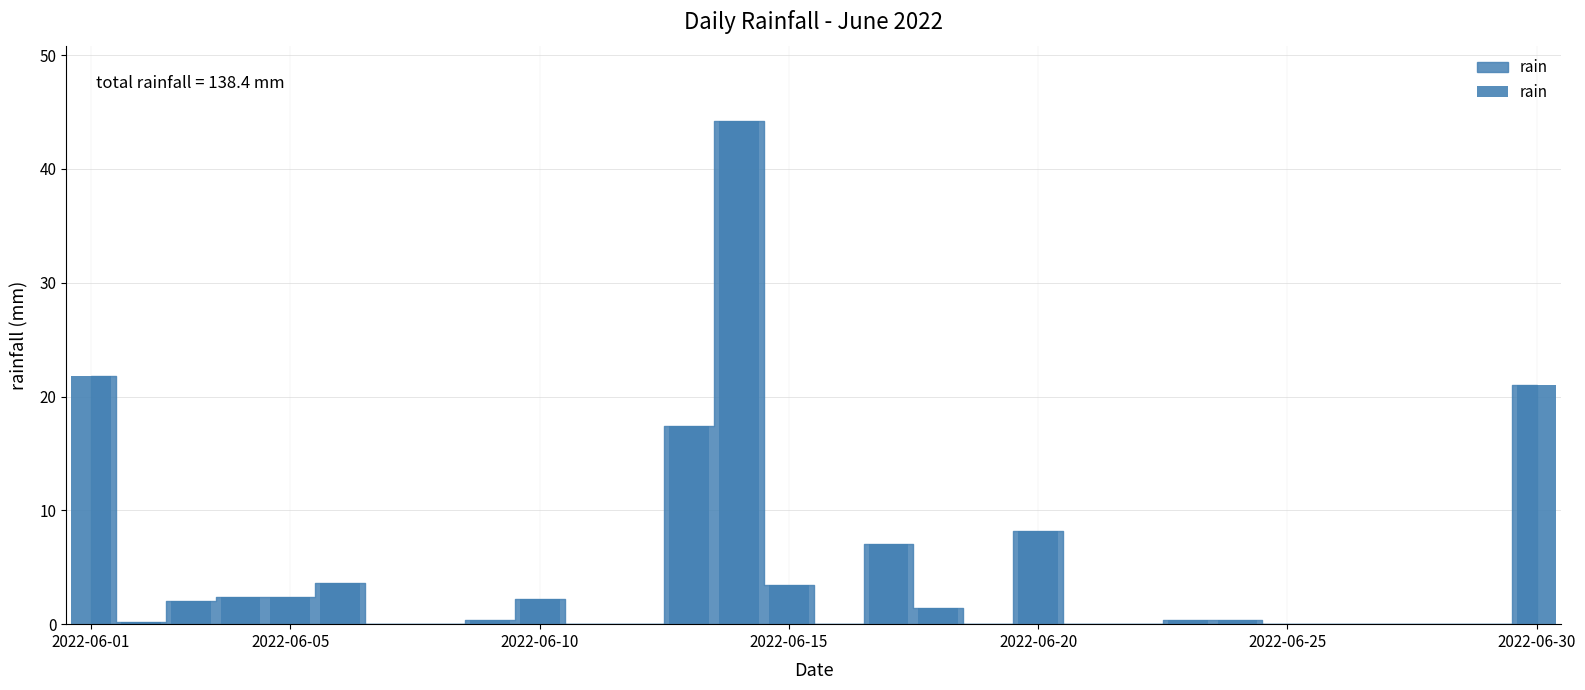

How many series are shown in this chart?

1